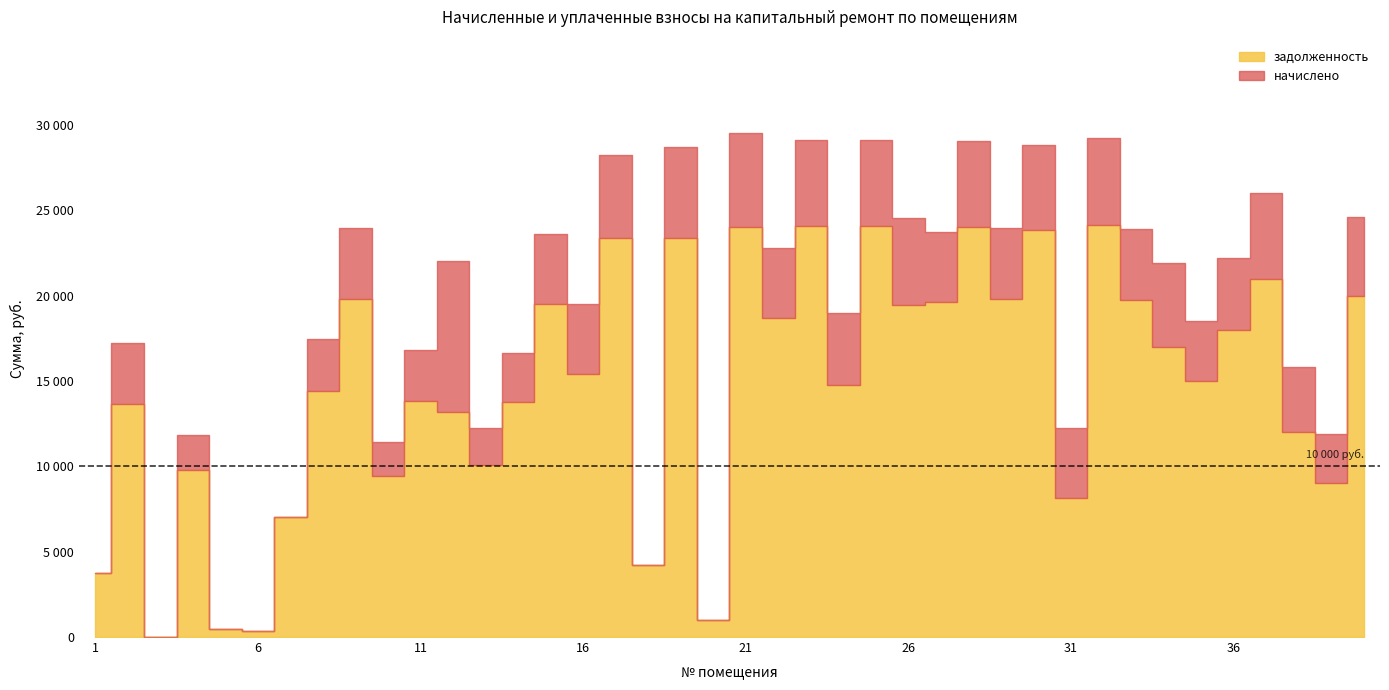

Which series changed the most between 18 and 29?

задолженность